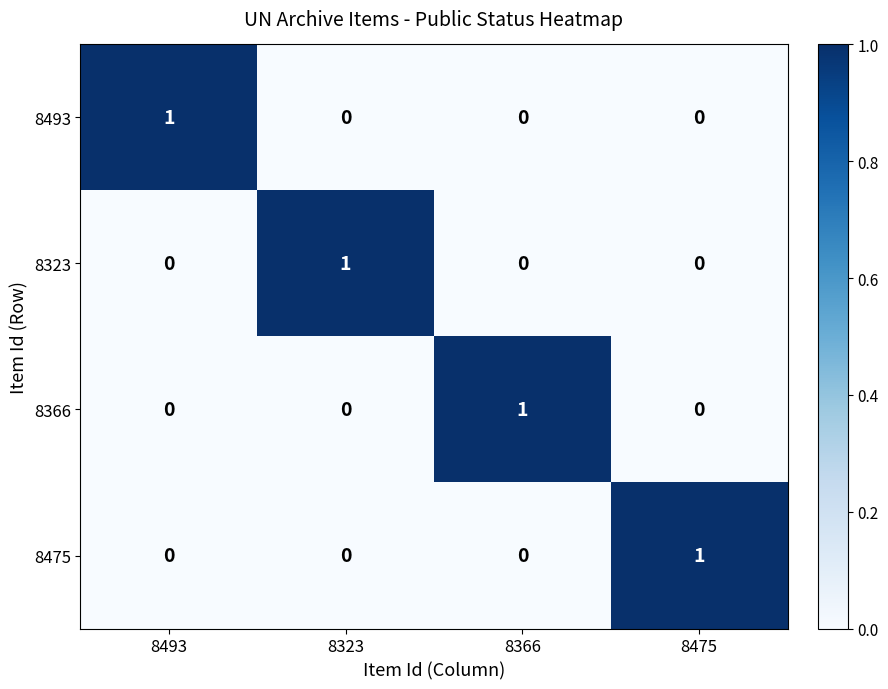

At which label does 8323 reach its peak?

8323